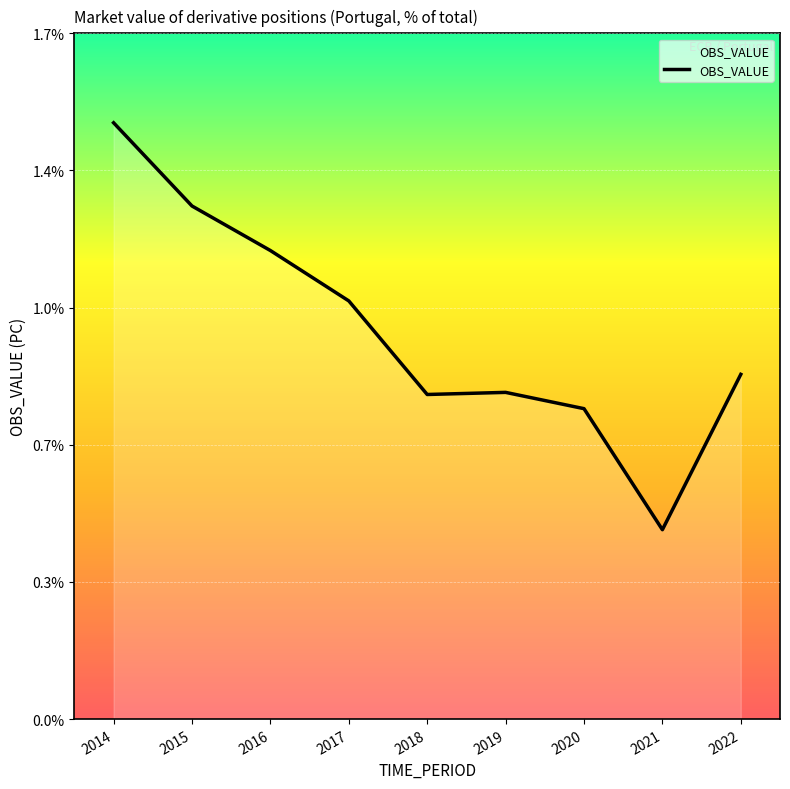

Is this an area chart (filled region under the line)?

Yes